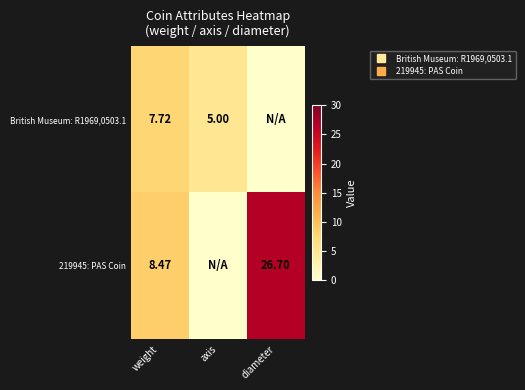

True or false: 219945: PAS Coin has a value of 0.0 at axis.

True